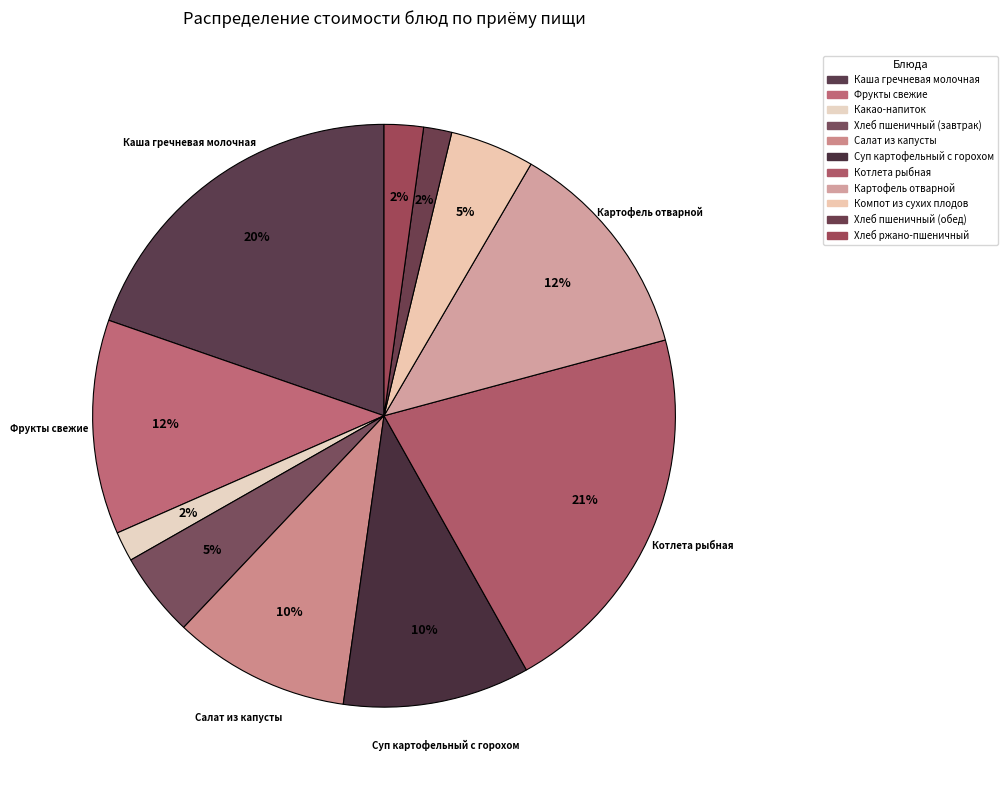

Is Хлеб пшеничный (обед) the majority of the pie?

No